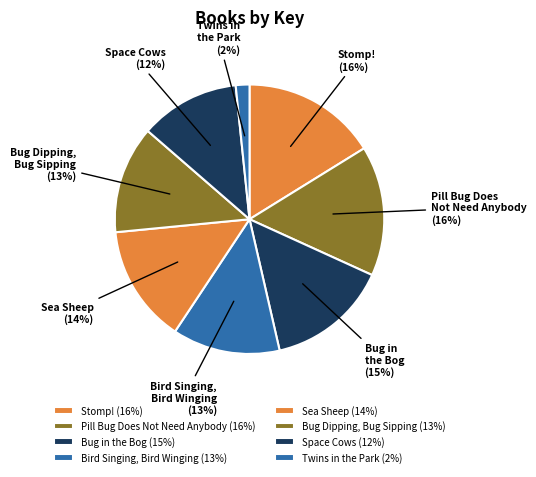

Is it true that Pill Bug Does Not Need Anybody is 5% of the pie?

False